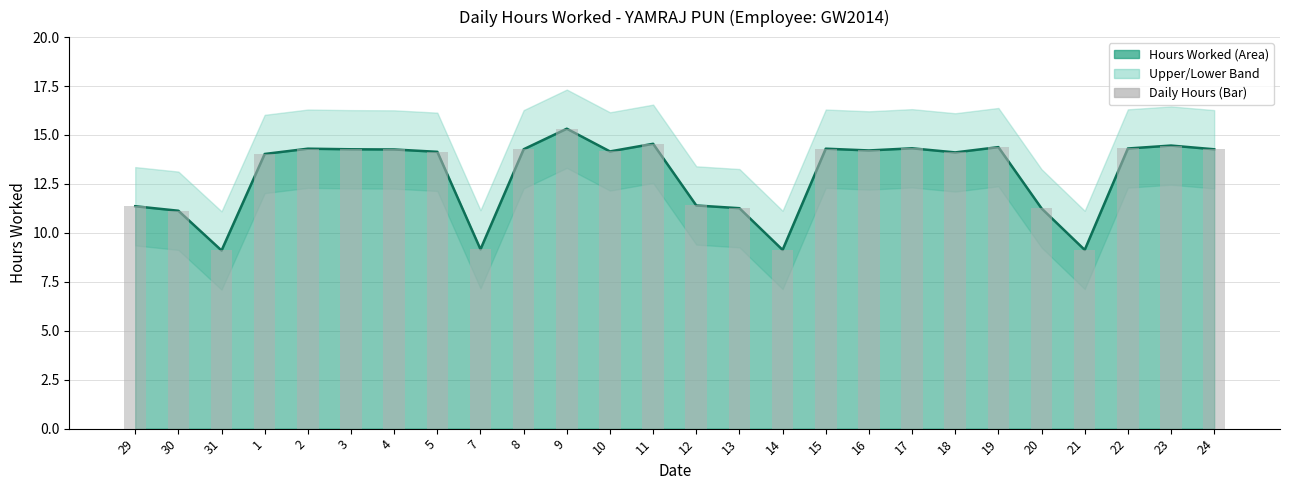

Between 2 and 21, which is larger?

2